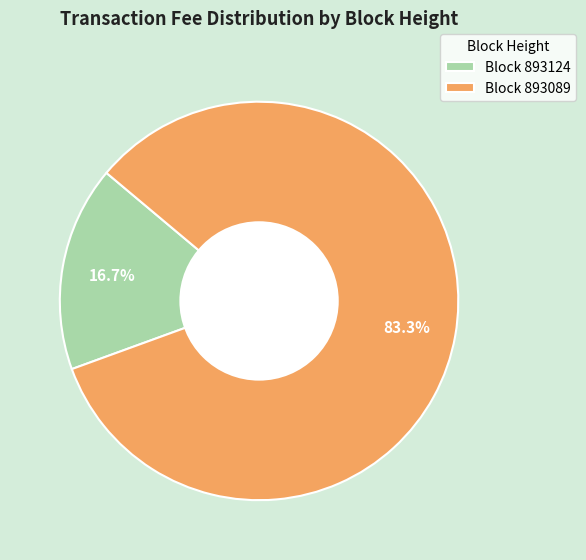

How much of the chart is everything except Block 893089?

16.7%